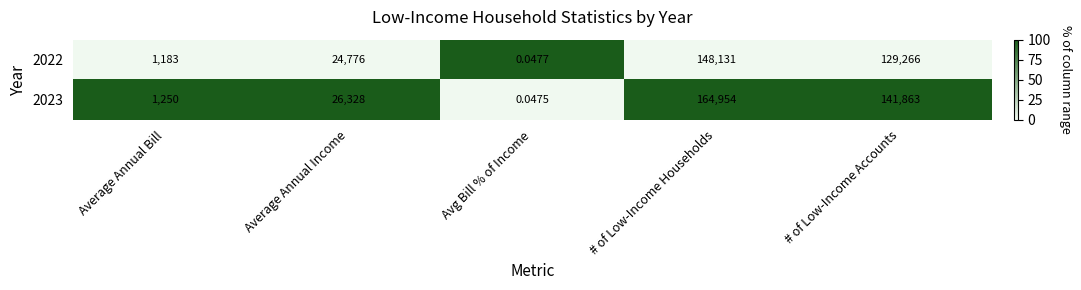

Is the value of 2023 at # of Low-Income Households greater than the value of 2022 at # of Low-Income Accounts?

Yes